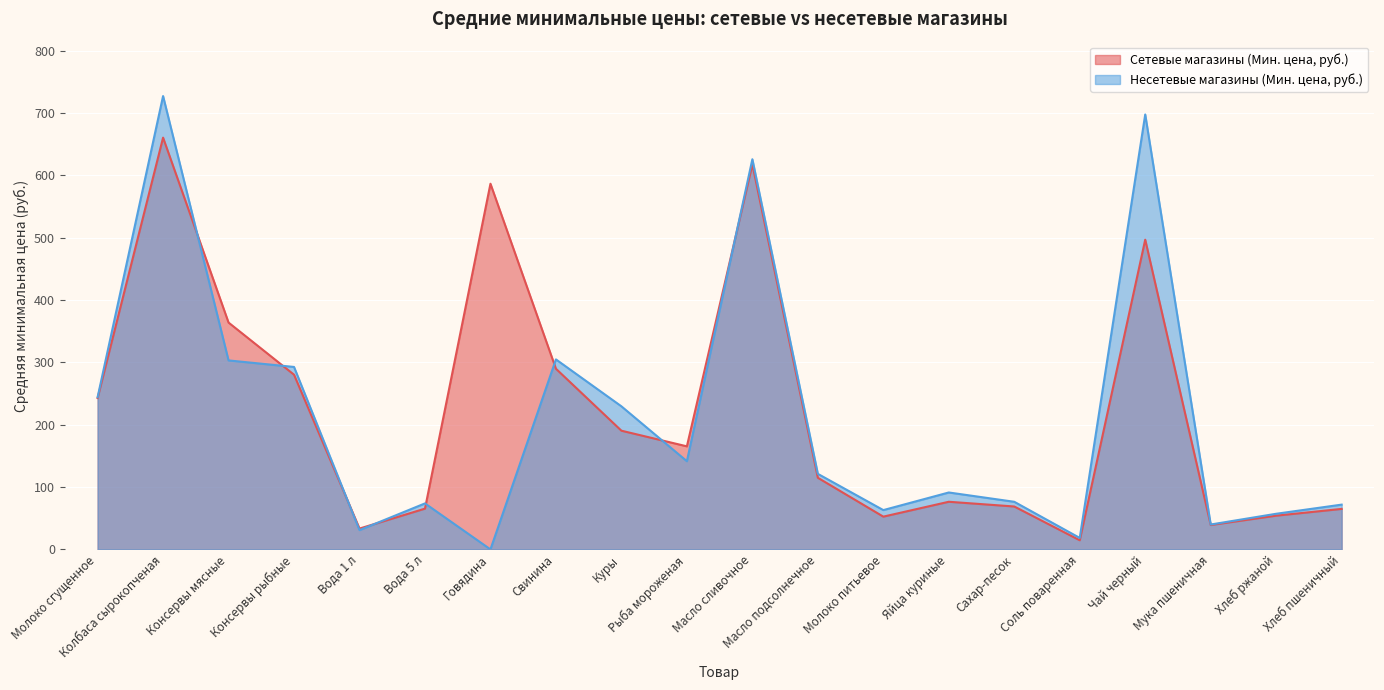

What is the difference between the maximum and second lowest values in the Сетевые магазины (Мин. цена, руб.) series?

627.2